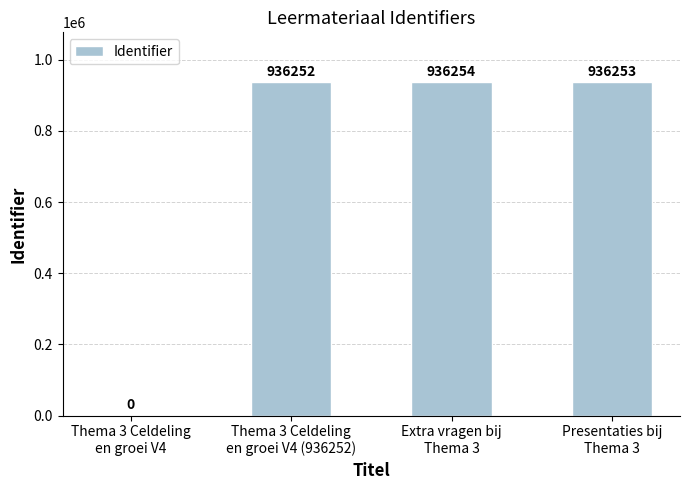

What is the ratio of the value at Extra vragen bij
Thema 3 to the value at Presentaties bij
Thema 3?

1.0